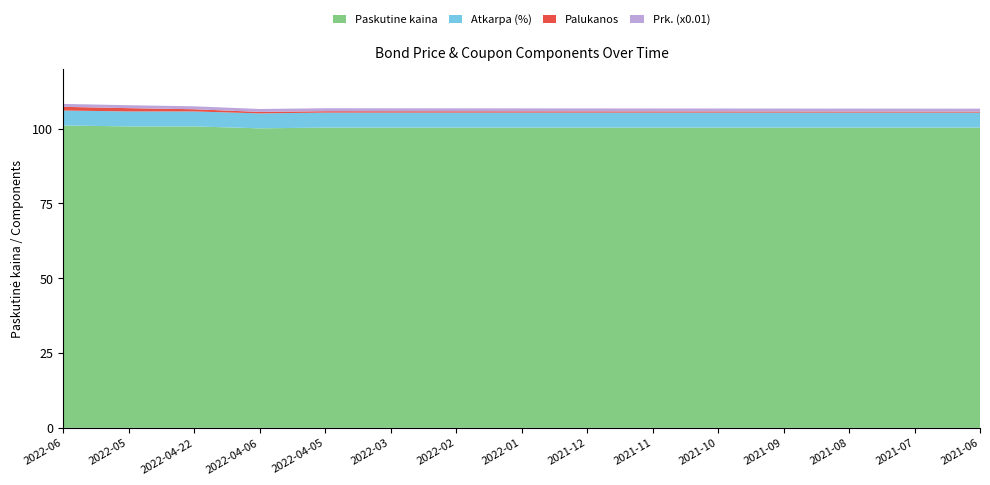

Reading left to right, what are all the values shown in this chart?

Paskutine kaina: 2022-06=101.0	2022-05=100.7	2022-04-22=100.7	2022-04-06=100.1	2022-04-05=100.3	2022-03=100.3	2022-02=100.3	2022-01=100.3	2021-12=100.3	2021-11=100.3	2021-10=100.3	2021-09=100.3	2021-08=100.3	2021-07=100.3	2021-06=100.3
Atkarpa (%): 2022-06=5.0	2022-05=5.0	2022-04-22=5.0	2022-04-06=5.0	2022-04-05=5.0	2022-03=5.0	2022-02=5.0	2022-01=5.0	2021-12=5.0	2021-11=5.0	2021-10=5.0	2021-09=5.0	2021-08=5.0	2021-07=5.0	2021-06=5.0
Palukanos: 2022-06=1.2	2022-05=1.1	2022-04-22=0.7	2022-04-06=0.5	2022-04-05=0.5	2022-03=0.5	2022-02=0.4	2022-01=0.4	2021-12=0.4	2021-11=0.4	2021-10=0.4	2021-09=0.4	2021-08=0.4	2021-07=0.4	2021-06=0.3
Prk. (x0.01): 2022-06=1.0	2022-05=1.0	2022-04-22=1.0	2022-04-06=1.0	2022-04-05=1.0	2022-03=1.0	2022-02=1.0	2022-01=1.0	2021-12=1.0	2021-11=1.0	2021-10=1.0	2021-09=1.0	2021-08=1.0	2021-07=1.0	2021-06=1.0